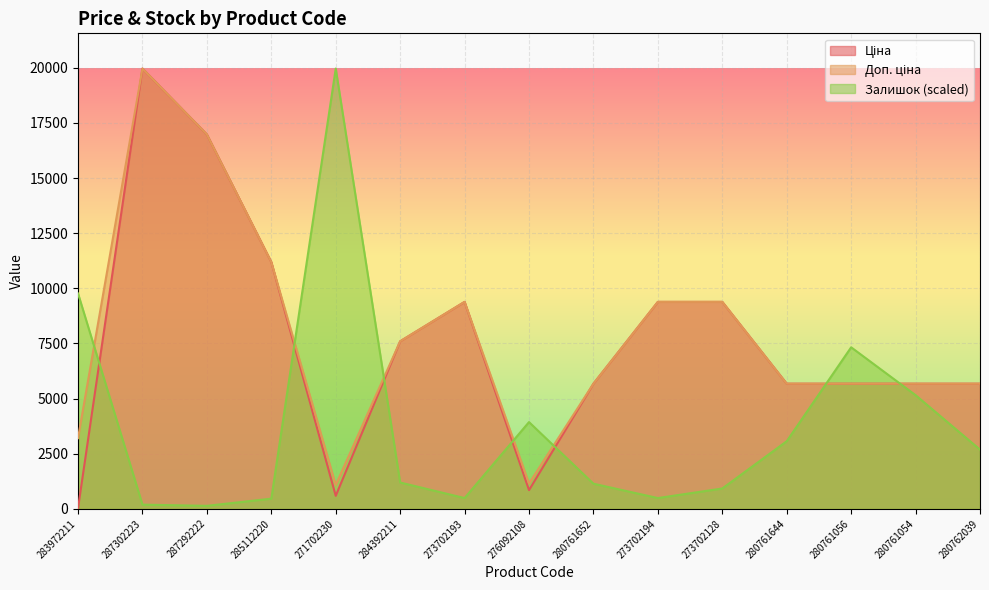

Count the number of categories in the chart.

15